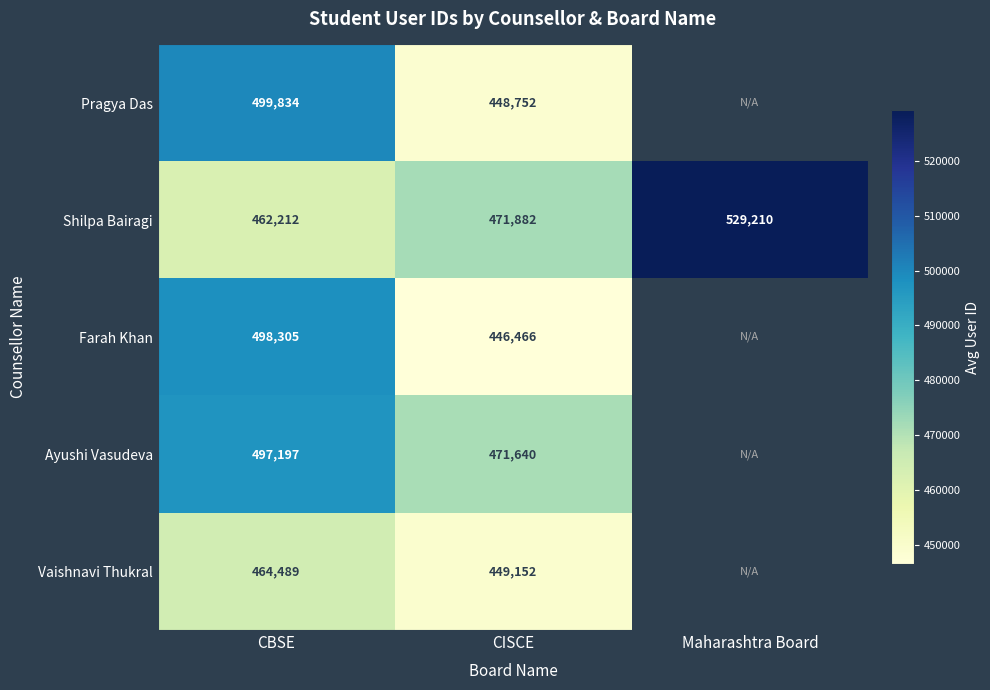

Which category has the lowest value in the Shilpa Bairagi series?

CBSE